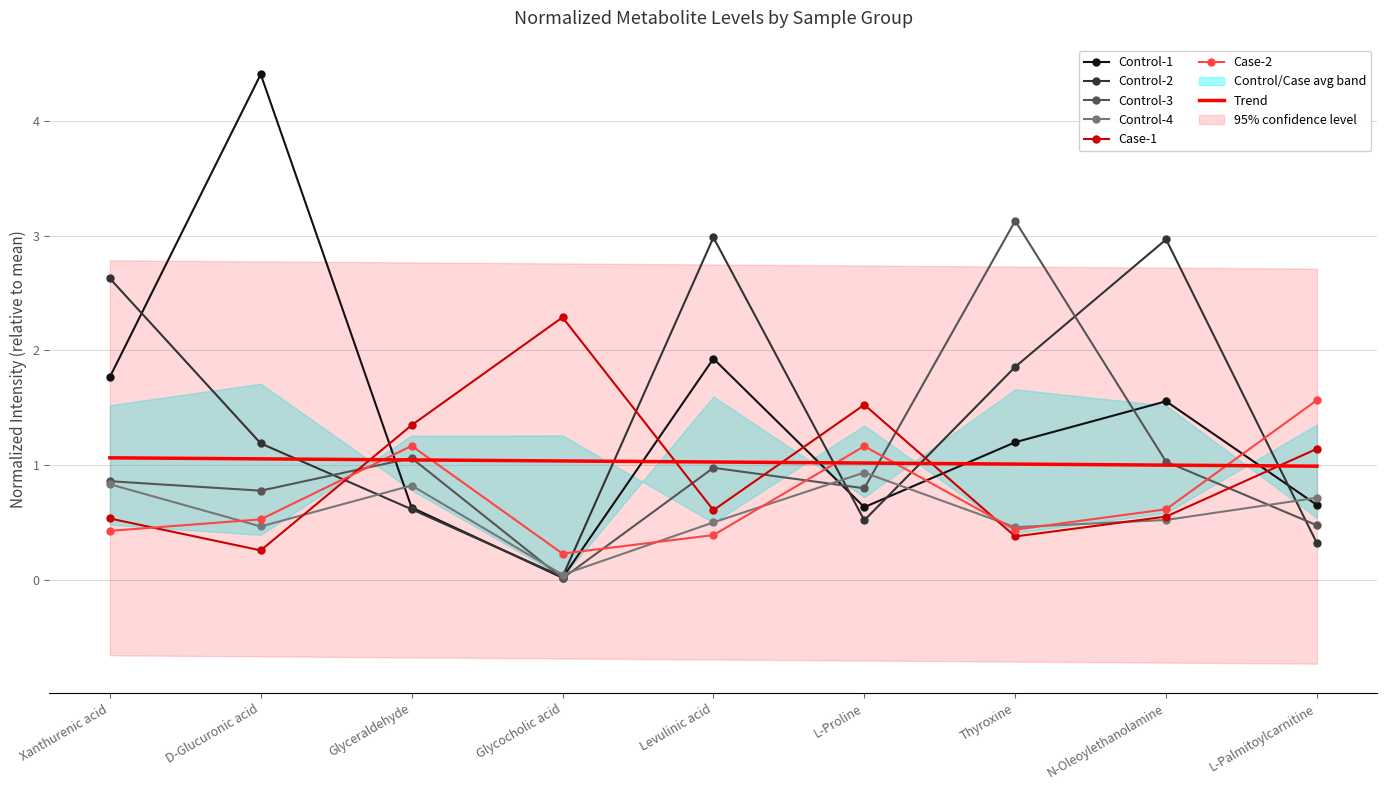

What is the label of the 1st point from the left?

Xanthurenic acid